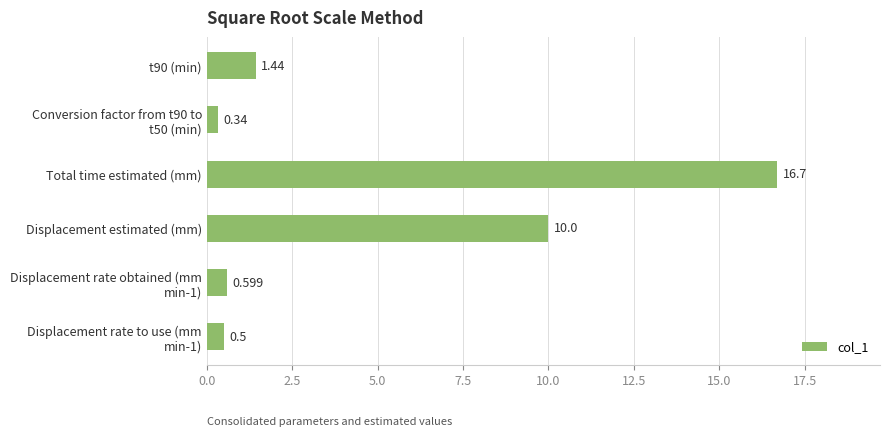

Which category has the lowest value across all series?

Conversion factor from t90 to
t50 (min)